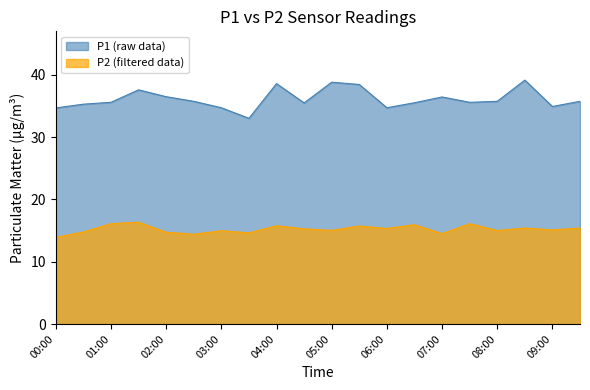

At which category is the sum across all series the highest?

08:30